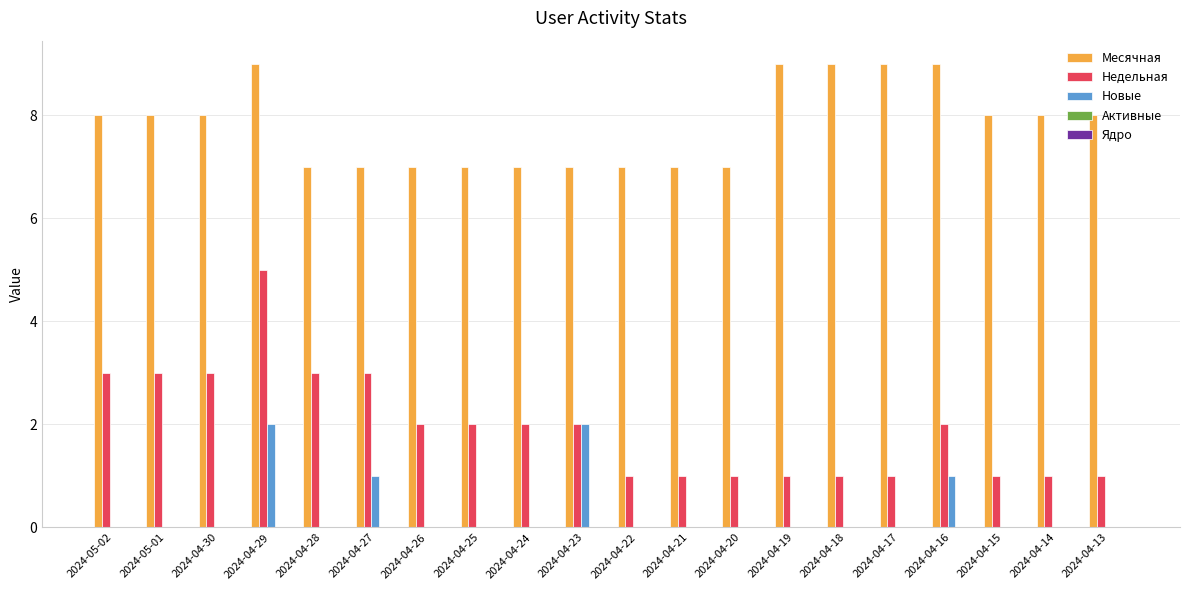

The value of Недельная at 2024-04-28 is 4. True or false?

False